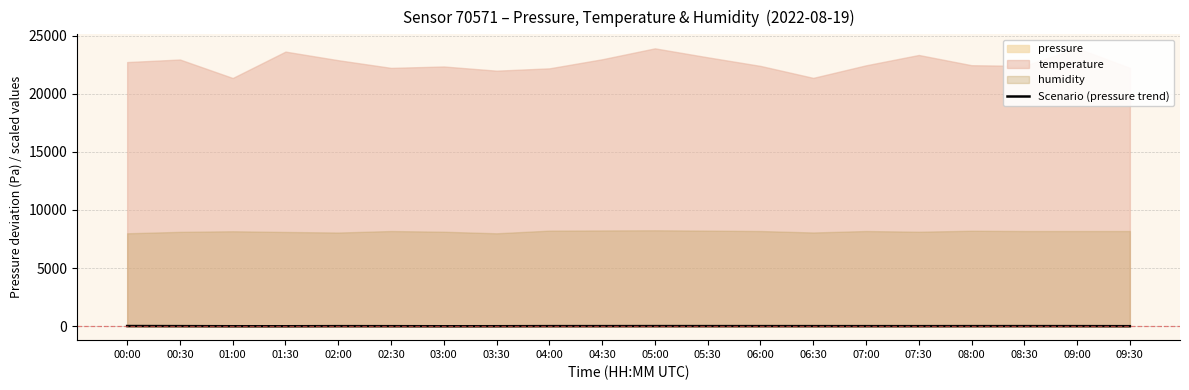

What is the approximate value at 03:30?

2.9